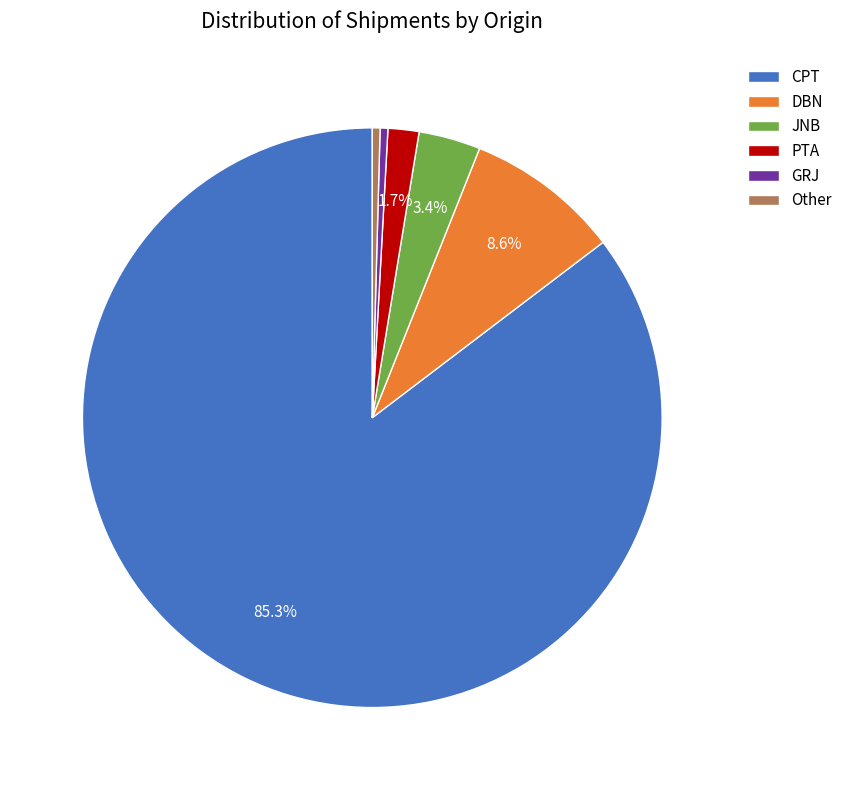

Approximately how many times larger is the value at DBN compared to CPT?

0.1